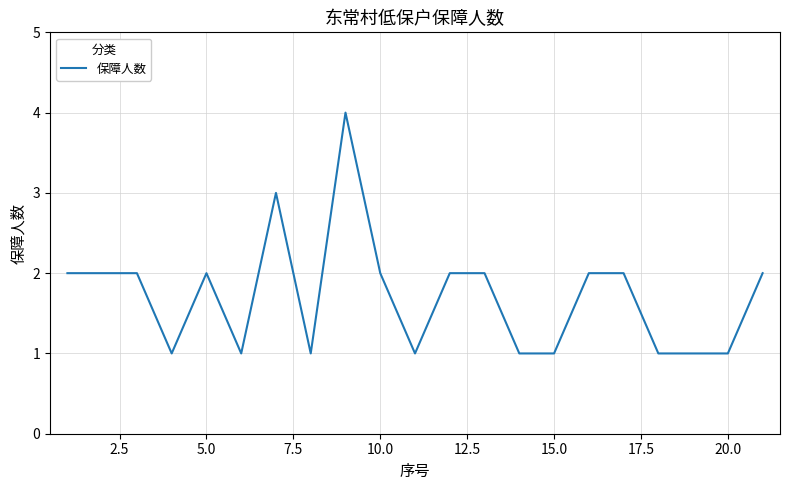

What is the greatest value displayed?

4